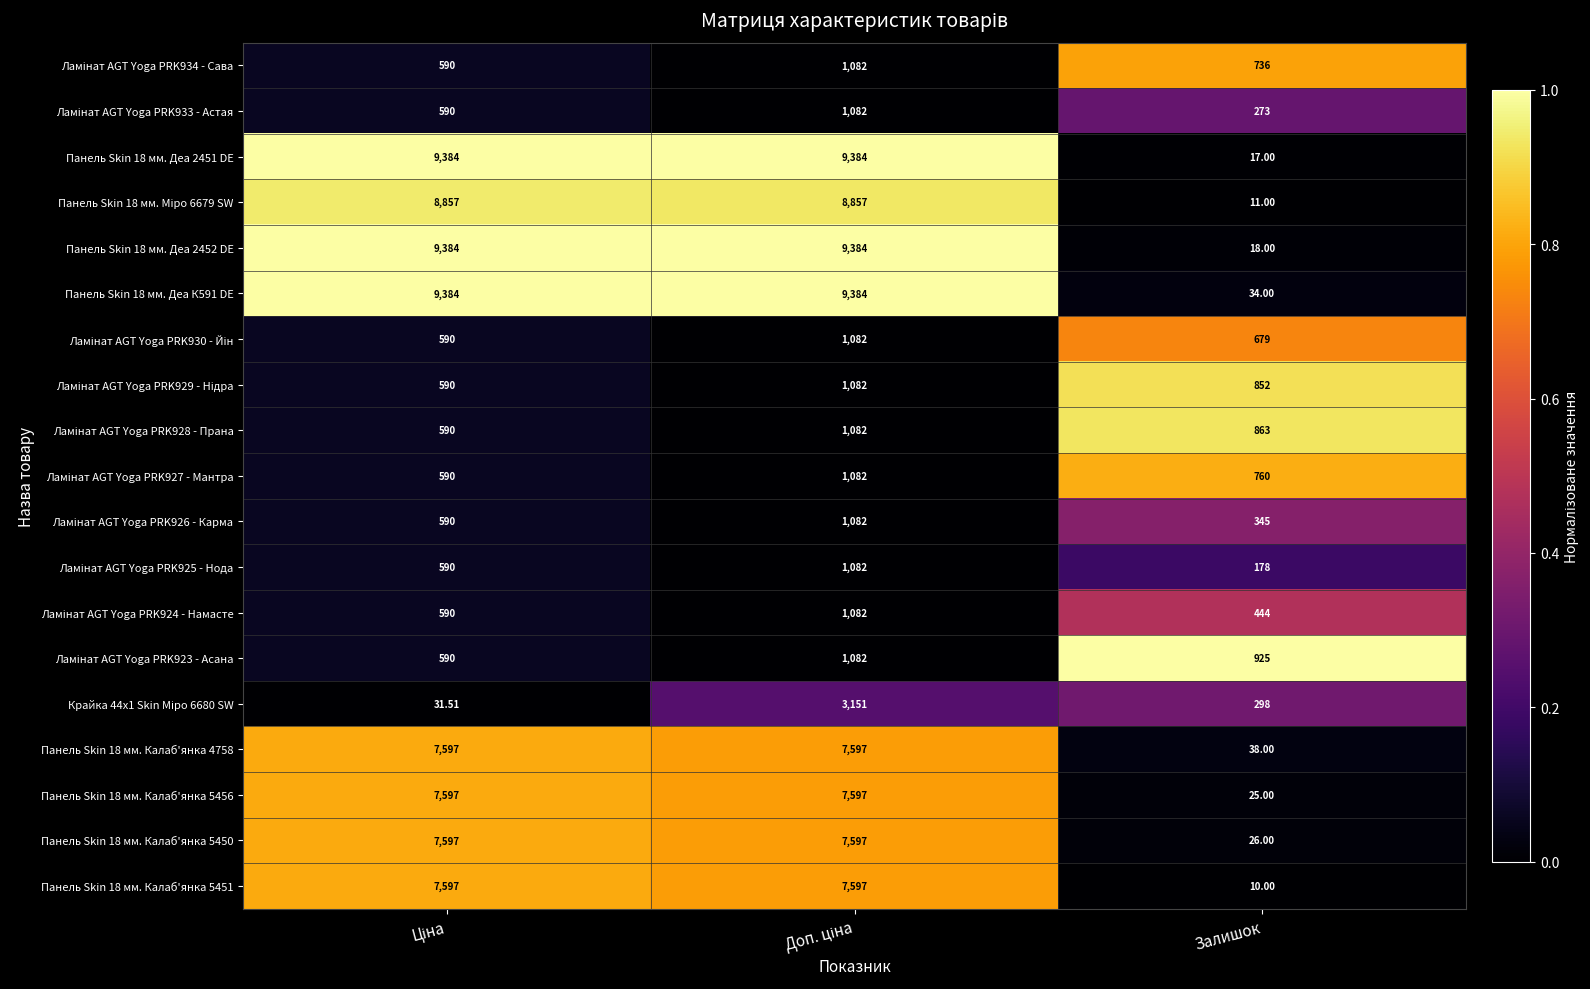

Which label corresponds to the smallest value in the chart?

Залишок